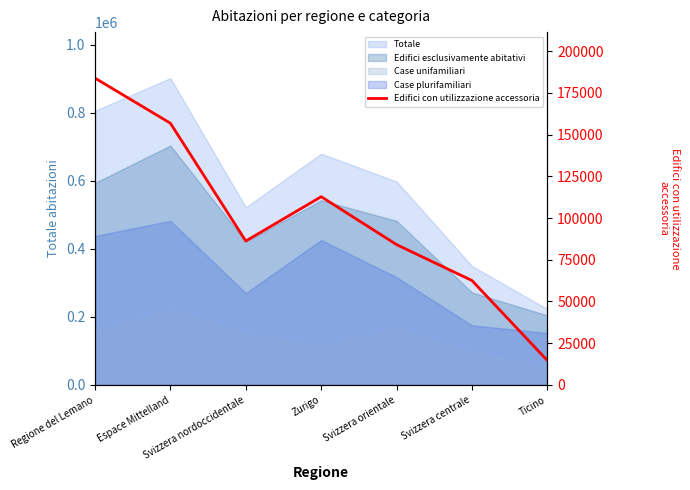

The value at Espace Mittelland is 219237. True or false?

False